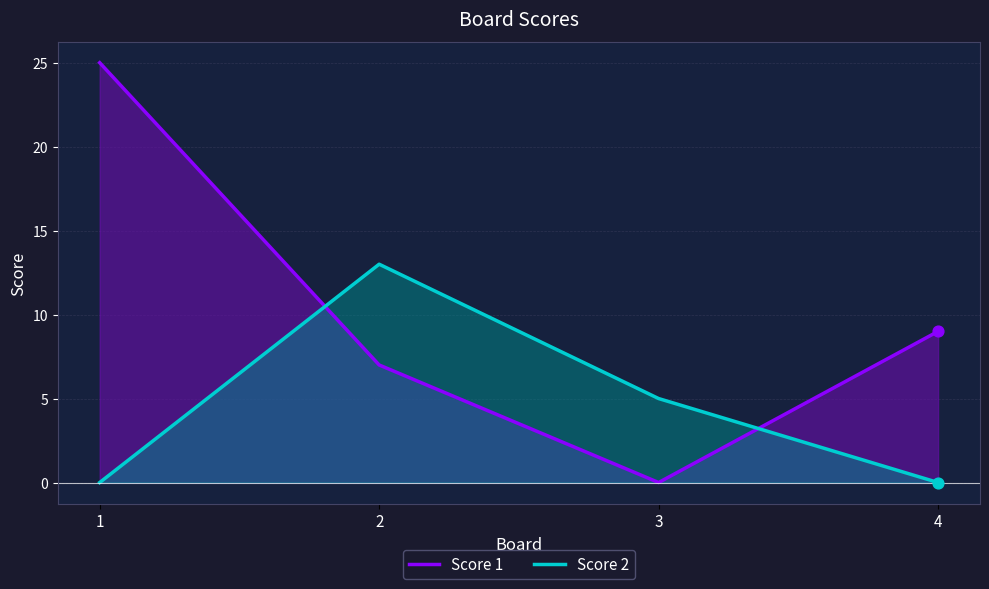

At how many categories does at least one series exceed 9?

2